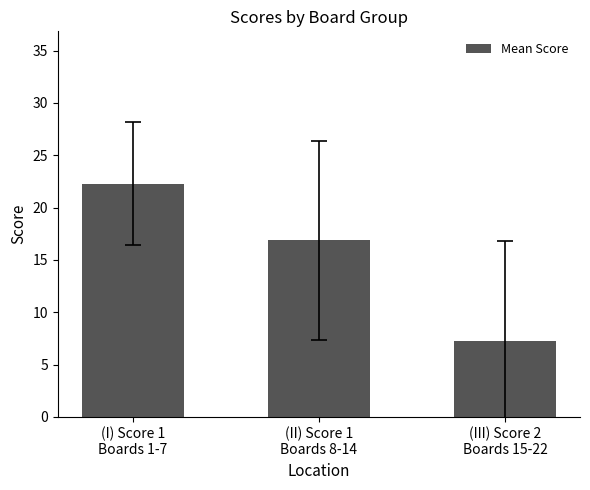

At which label does the data first exceed 16?

(I) Score 1
Boards 1-7